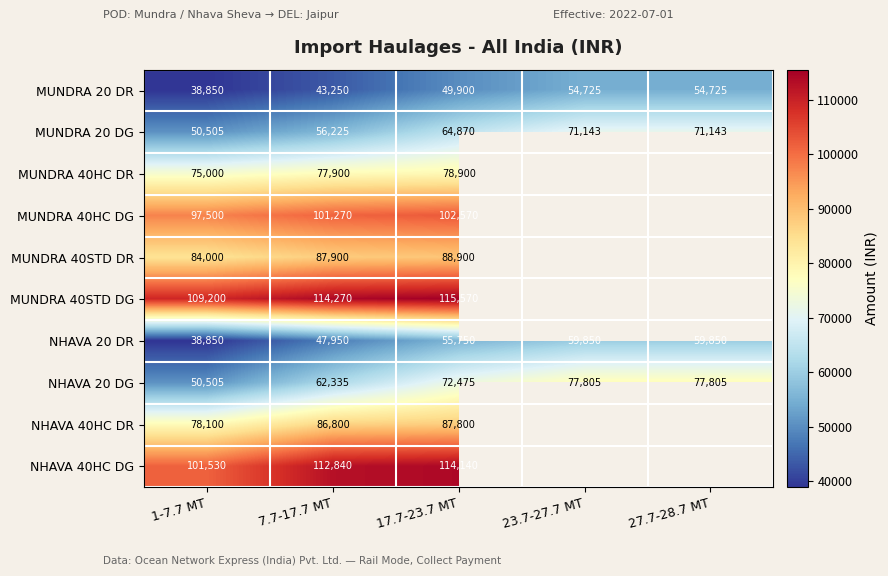

Which category has the lowest value in the MUNDRA 20 DG series?

1-7.7 MT